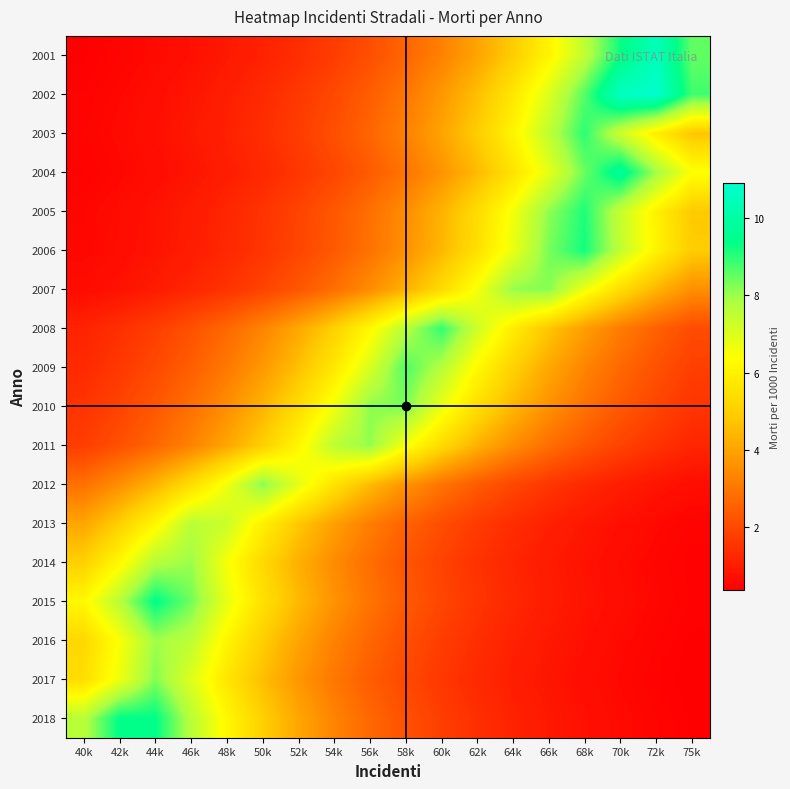

At which category is the sum across all series the highest?

68k